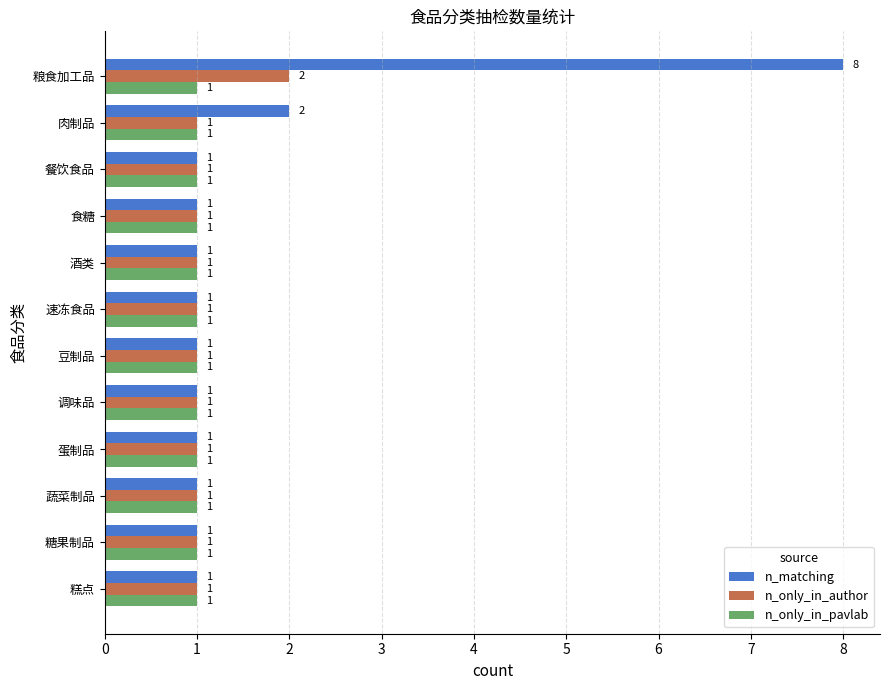

What is the sum of all n_only_in_pavlab values?

12